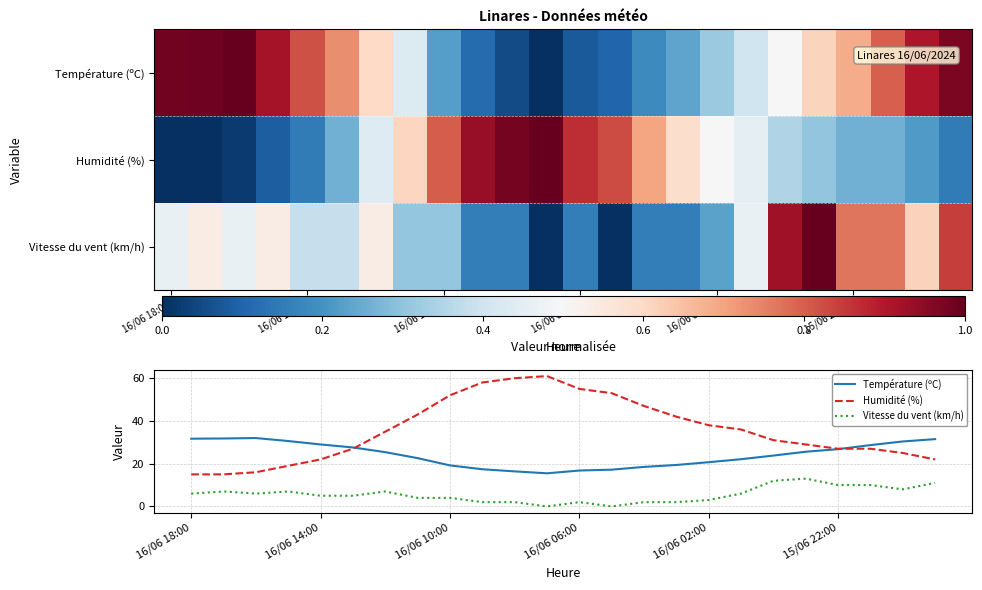

Where is Température (ºC) nearest to the value 23?

7